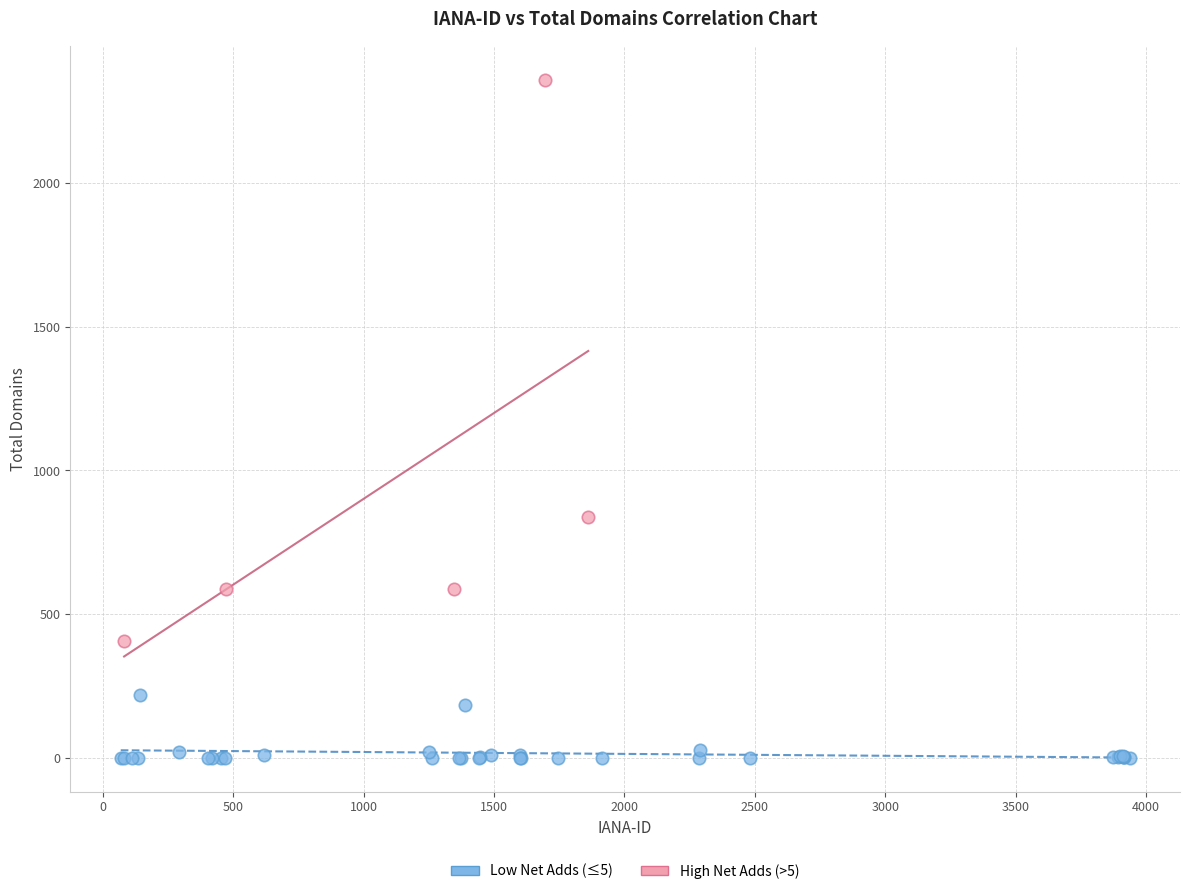

What are all the series names shown in the legend?

Low Net Adds (≤5), High Net Adds (>5)